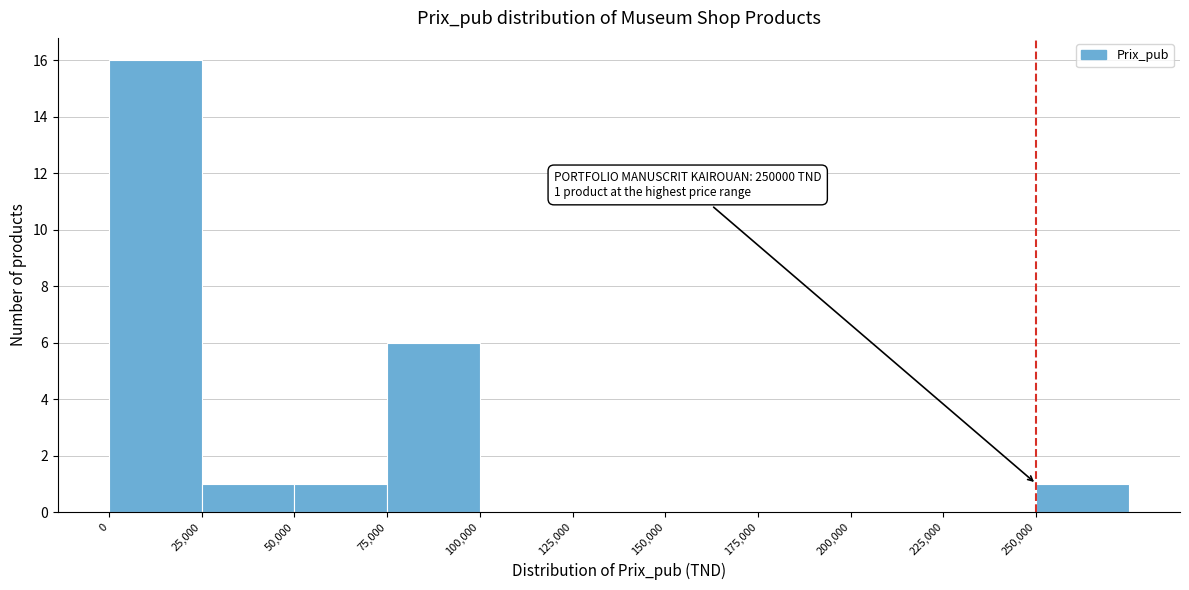

Which range on the x-axis has the tallest bar?

0 to 25000